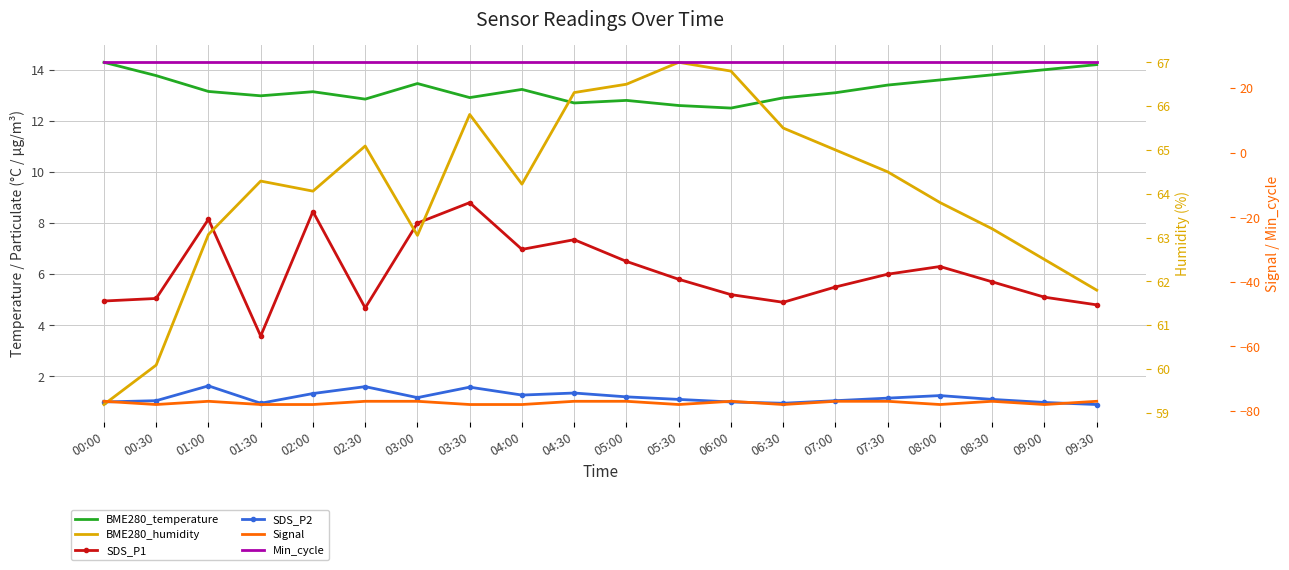

At which category is the sum across all series the highest?

03:30